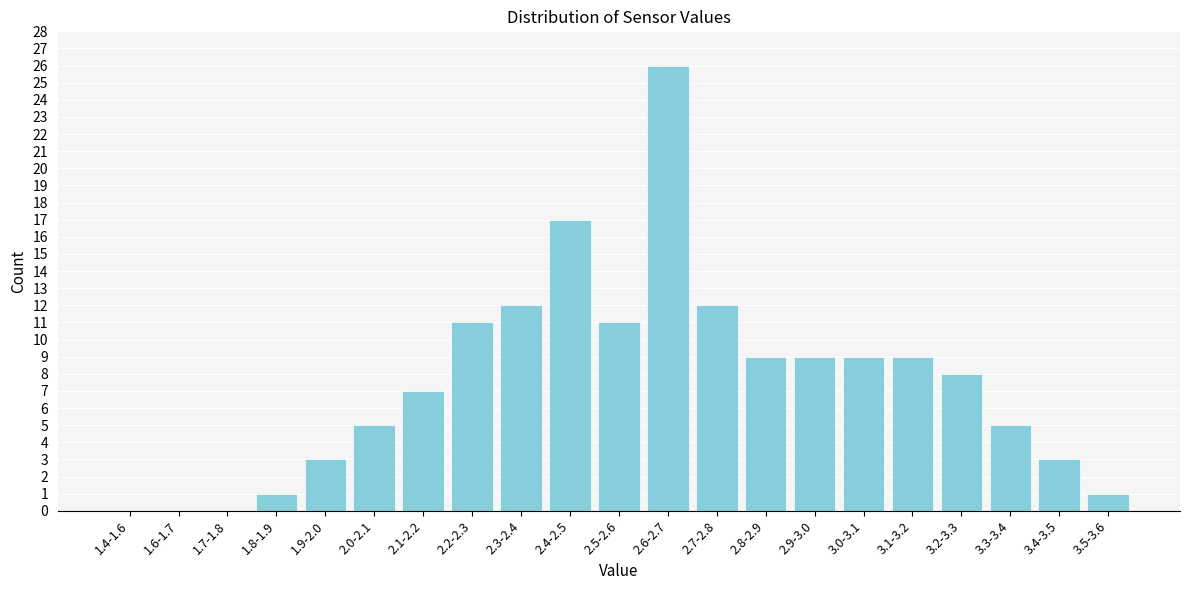

Reading left to right, transcribe all the data shown in this chart.

1.4-1.6=0	1.6-1.7=0	1.7-1.8=0	1.8-1.9=1	1.9-2.0=3	2.0-2.1=5	2.1-2.2=7	2.2-2.3=11	2.3-2.4=12	2.4-2.5=17	2.5-2.6=11	2.6-2.7=26	2.7-2.8=12	2.8-2.9=9	2.9-3.0=9	3.0-3.1=9	3.1-3.2=9	3.2-3.3=8	3.3-3.4=5	3.4-3.5=3	3.5-3.6=1